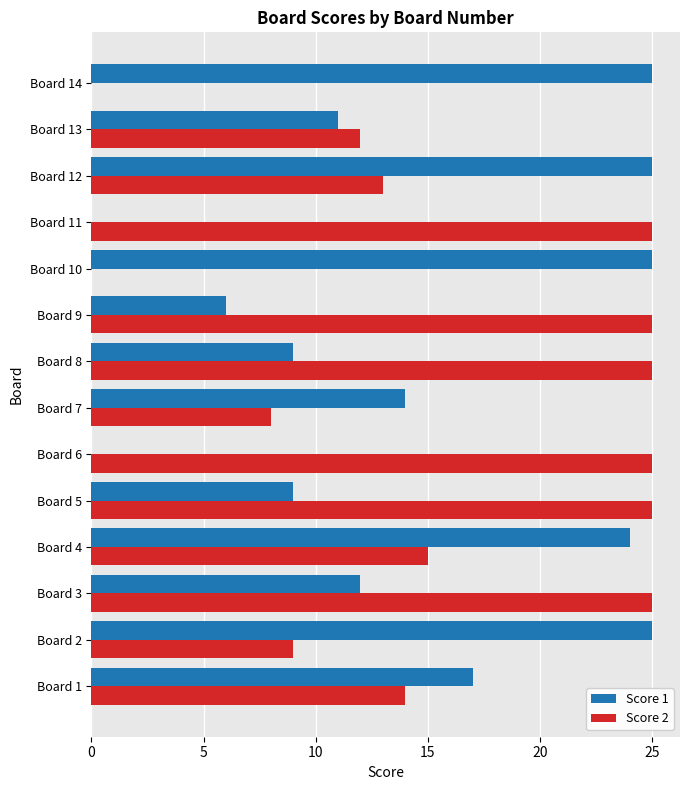

Between Board 4 and Board 14, which series saw the biggest shift?

Score 2